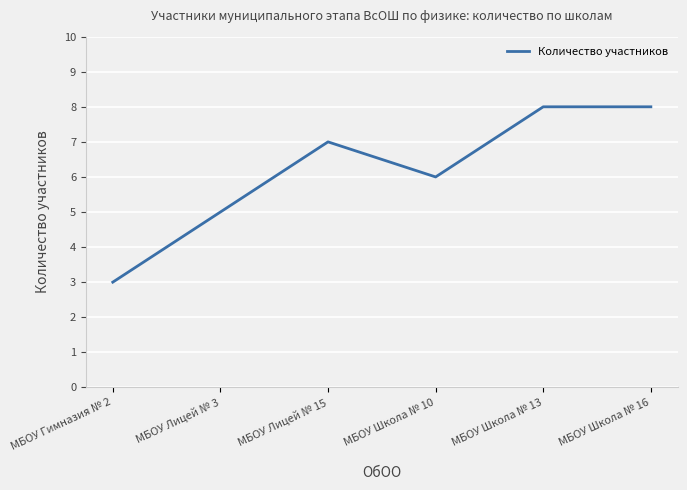

What position from the left is МБОУ Гимназия № 2?

1